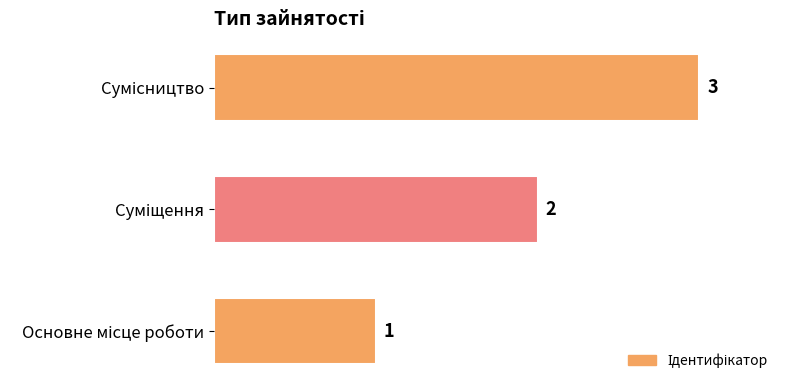

How many values are between 1 and 3?

3